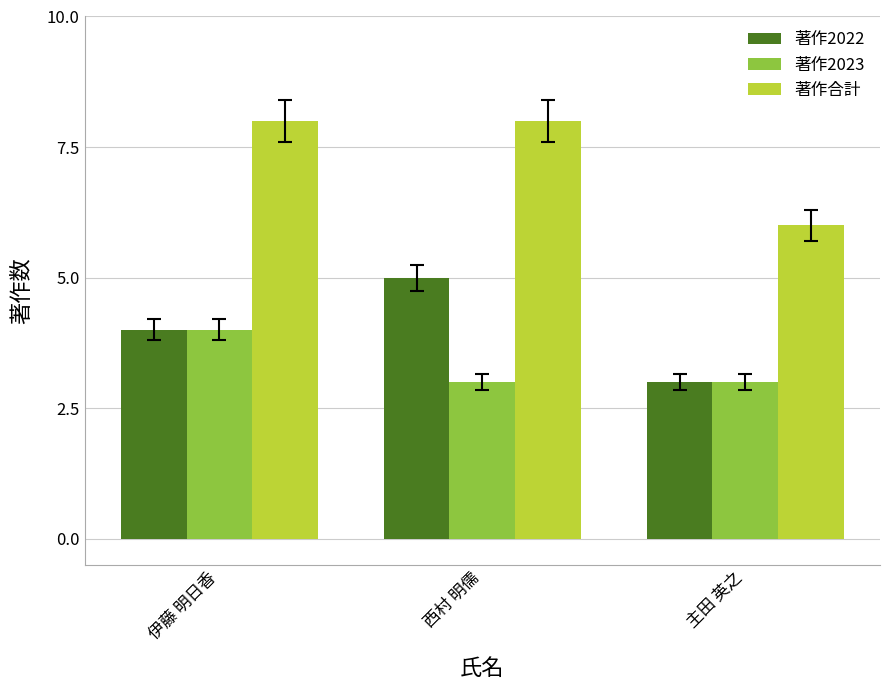

Which category has the lowest value in the 著作合計 series?

主田 英之